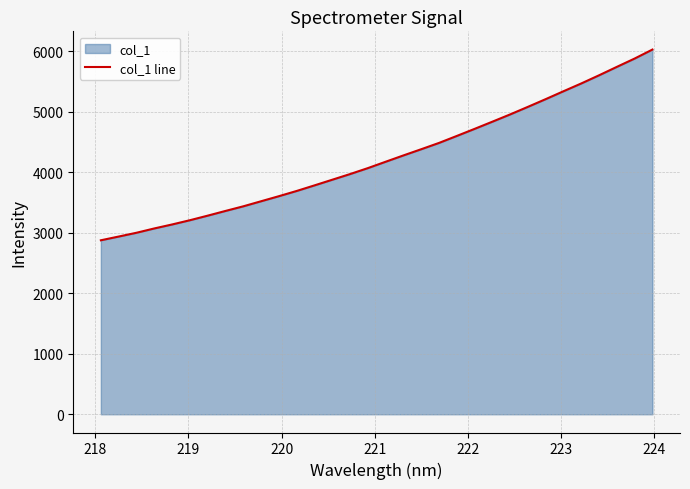

What is the difference between the second highest and minimum values?

3005.5